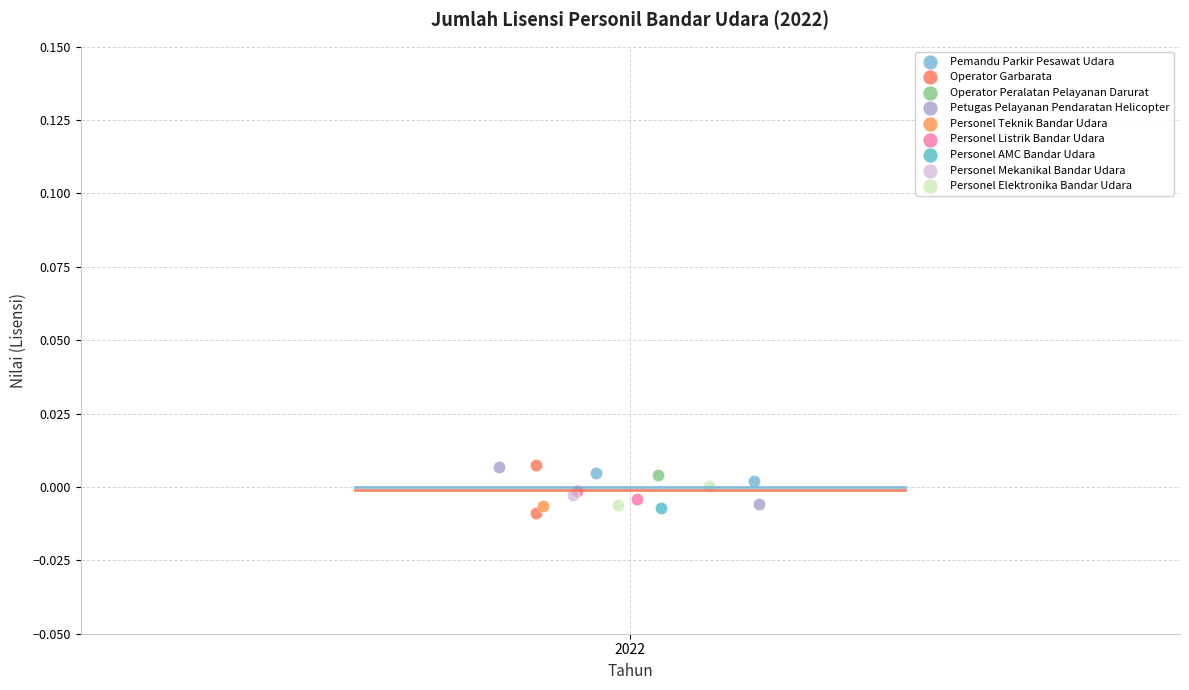

Which series reaches the minimum Y coordinate?

Operator Garbarata